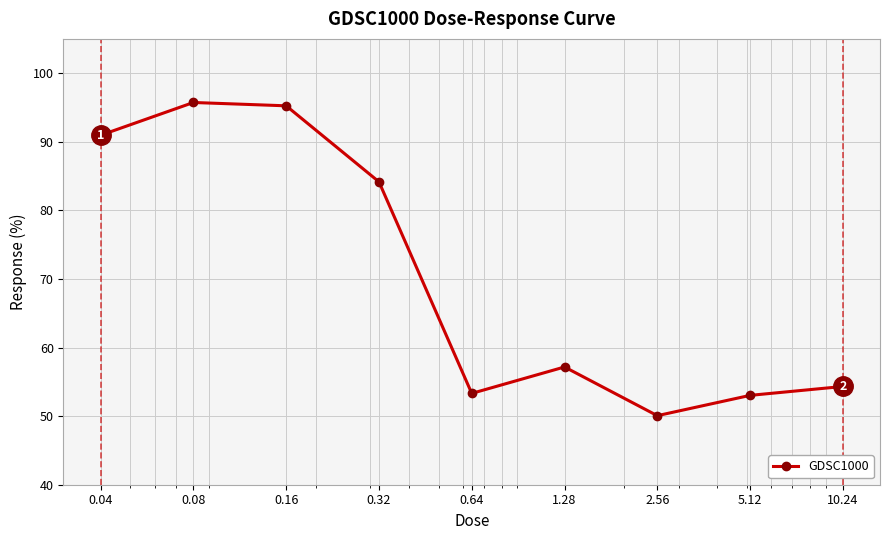

What is the average value?

70.4